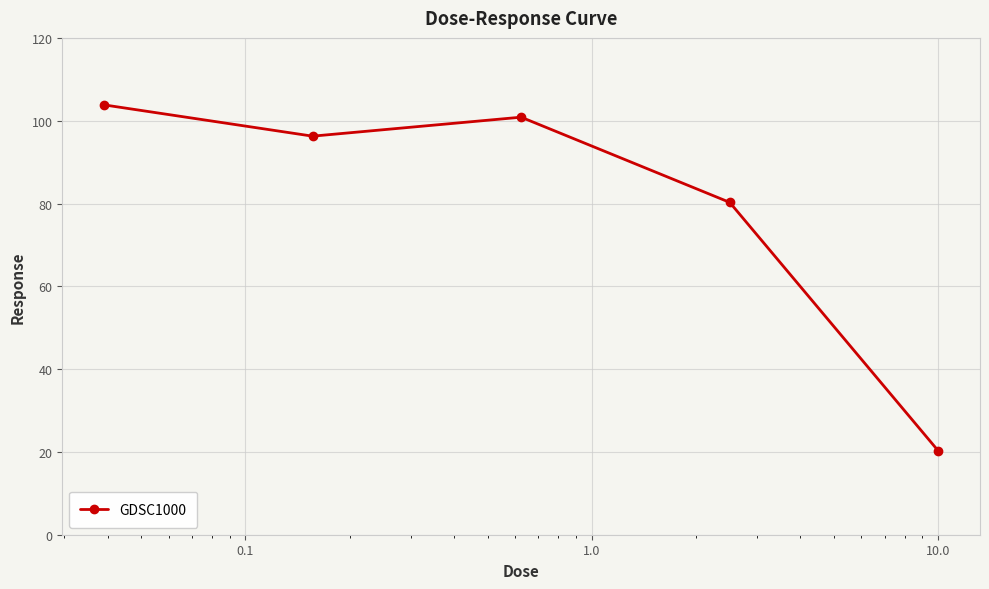

What is the greatest value displayed?

103.8